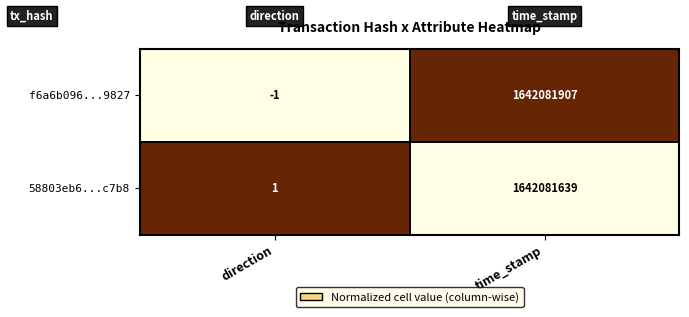

Which label corresponds to the largest value in the chart?

time_stamp